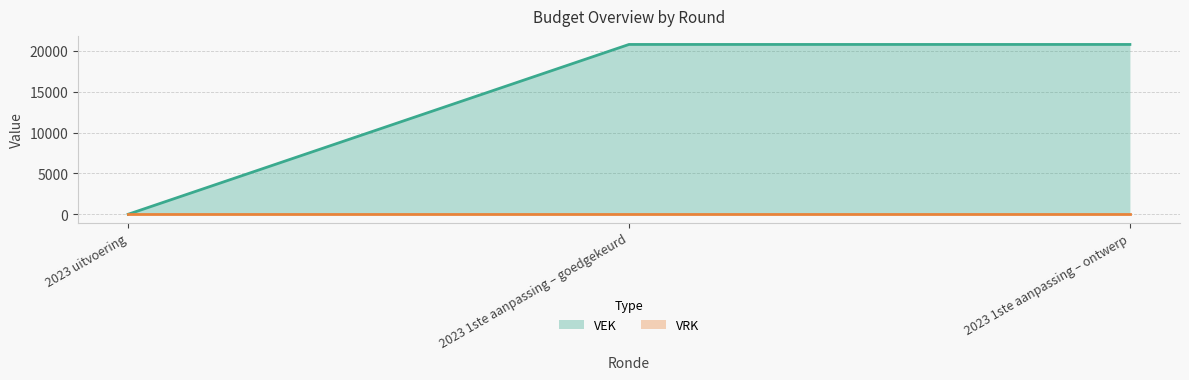

Does the chart have visible grid lines?

Yes